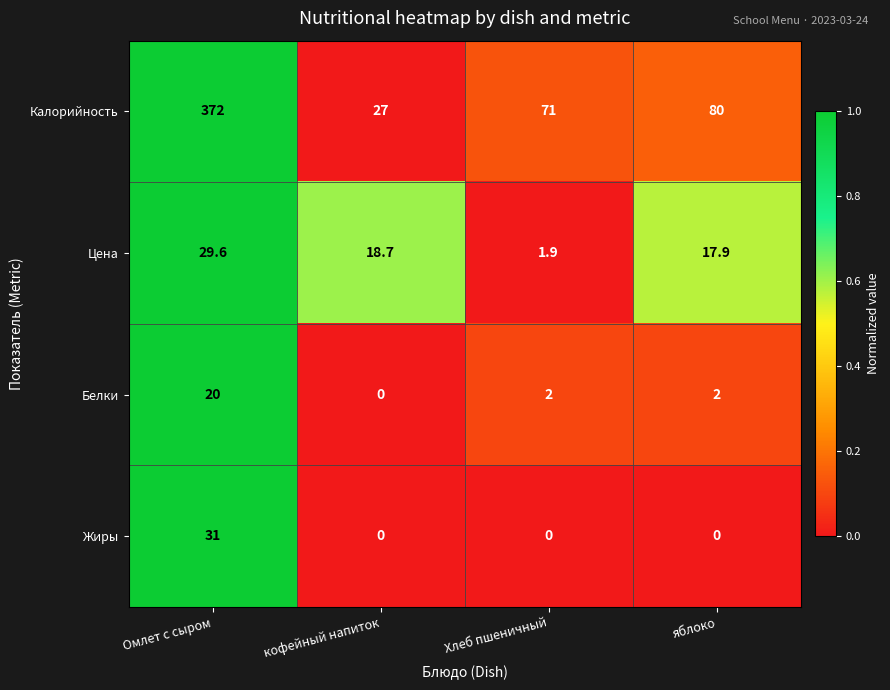

Which series has the widest spread of values?

Калорийность